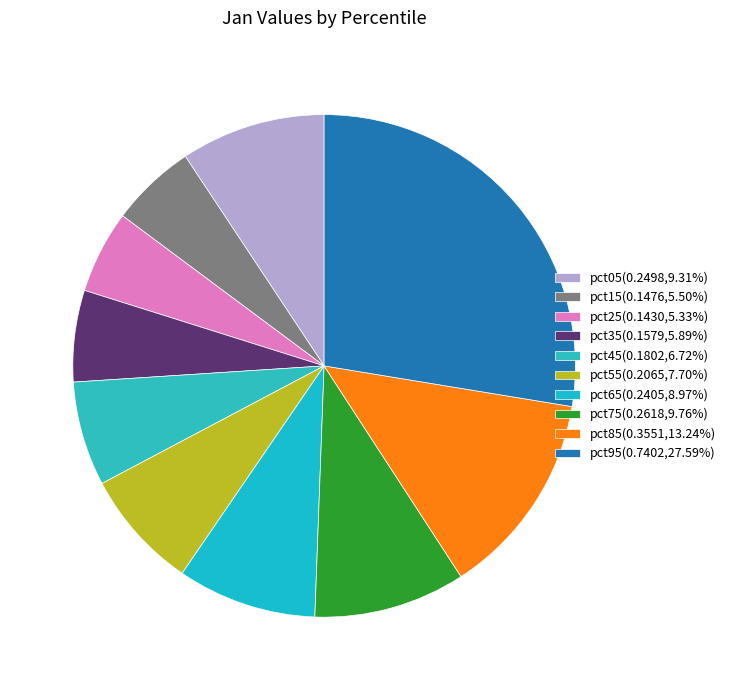

Is the sum of pct55 and pct65 greater than half?

No